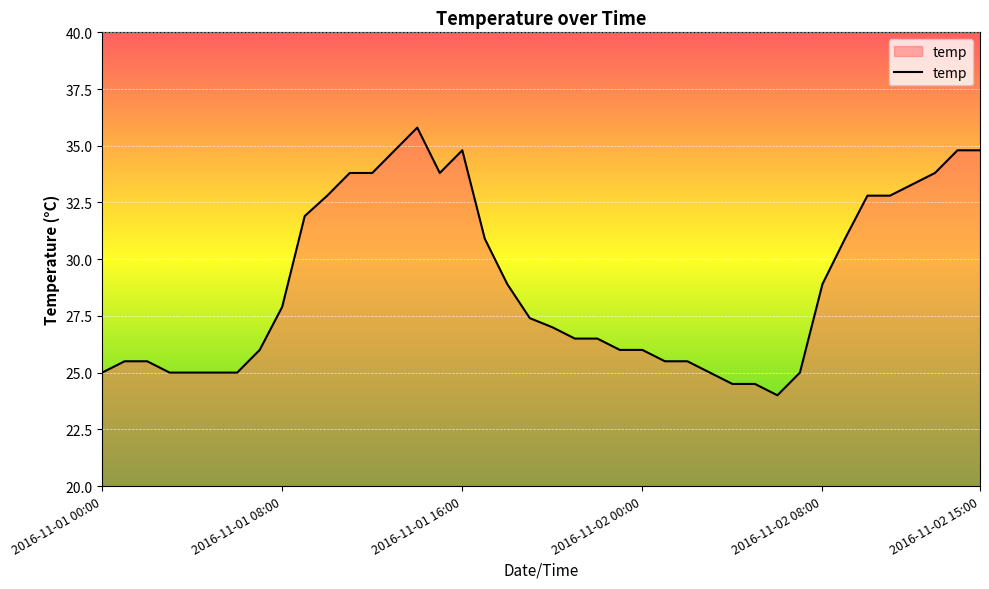

What is the greatest value displayed?

35.8